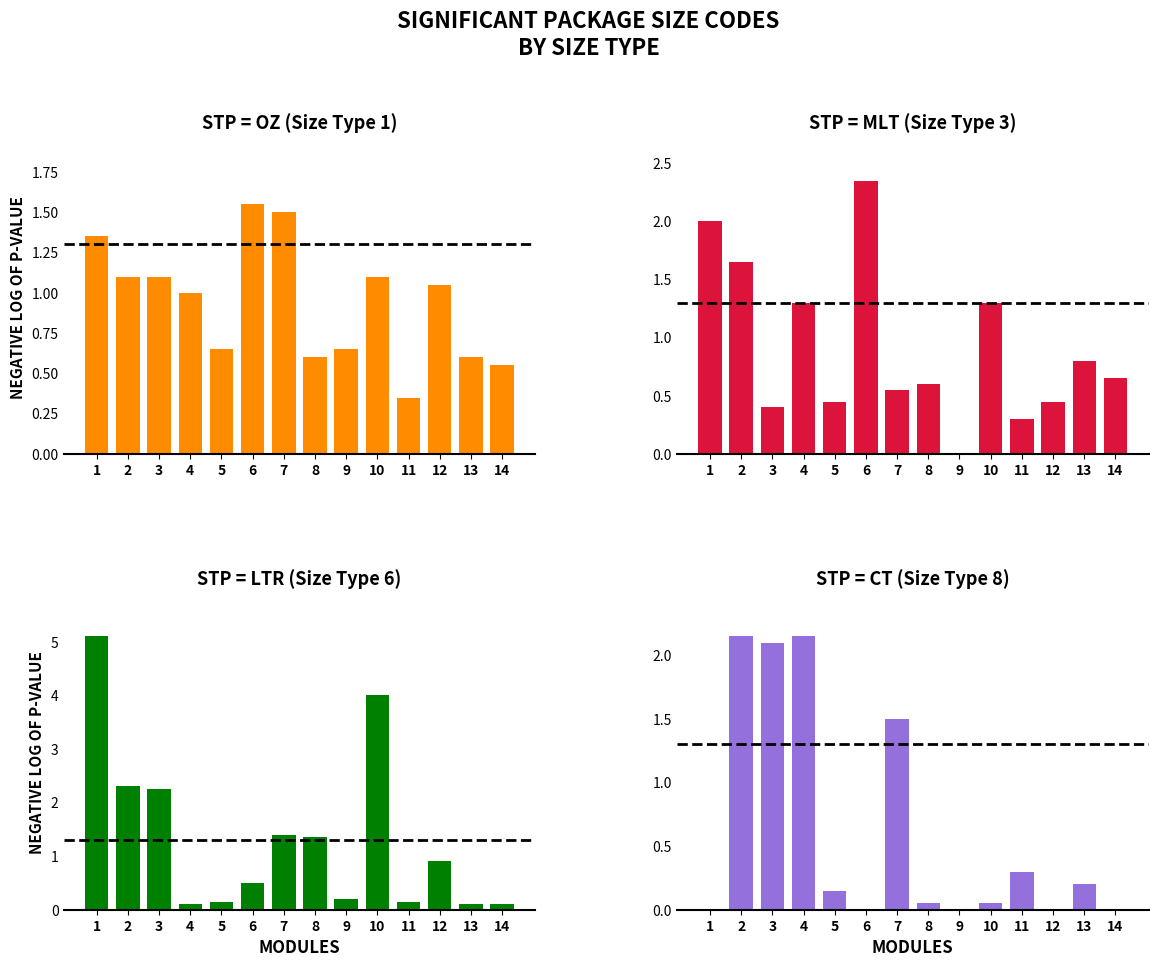

Reading right to left, transcribe all the data shown in this chart.

STP = OZ (Size Type 1): 14=0.6	13=0.6	12=1.1	11=0.3	10=1.1	9=0.7	8=0.6	7=1.5	6=1.6	5=0.7	4=1.0	3=1.1	2=1.1	1=1.4
STP = MLT (Size Type 3): 14=0.7	13=0.8	12=0.5	11=0.3	10=1.3	9=0.0	8=0.6	7=0.6	6=2.4	5=0.5	4=1.3	3=0.4	2=1.6	1=2.0
STP = LTR (Size Type 6): 14=0.1	13=0.1	12=0.9	11=0.1	10=4.0	9=0.2	8=1.4	7=1.4	6=0.5	5=0.1	4=0.1	3=2.2	2=2.3	1=5.1
STP = CT (Size Type 8): 14=0.0	13=0.2	12=0.0	11=0.3	10=0.1	9=0.0	8=0.1	7=1.5	6=0.0	5=0.1	4=2.1	3=2.1	2=2.1	1=0.0